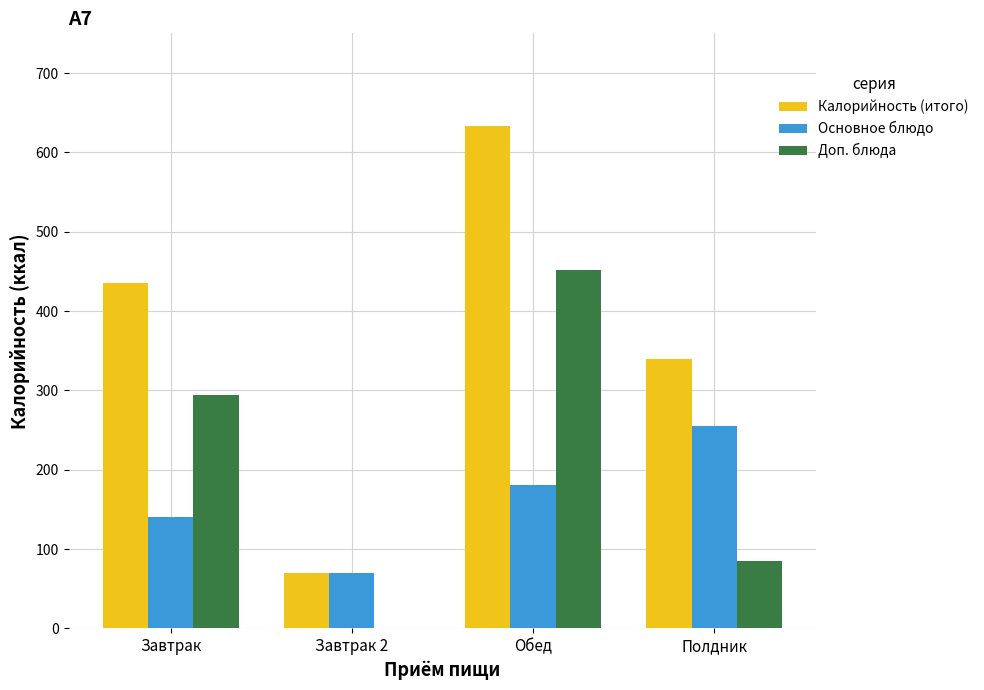

How many groups of bars are there?

4